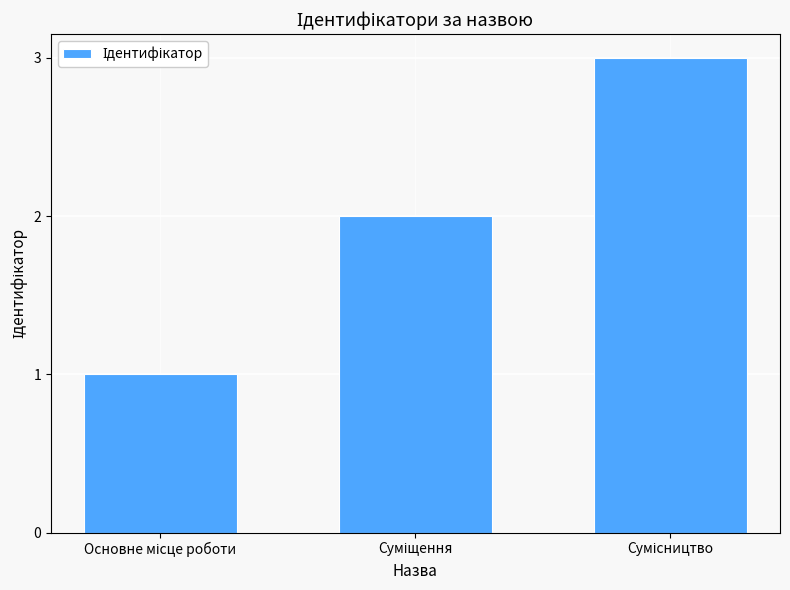

What is the greatest value displayed?

3